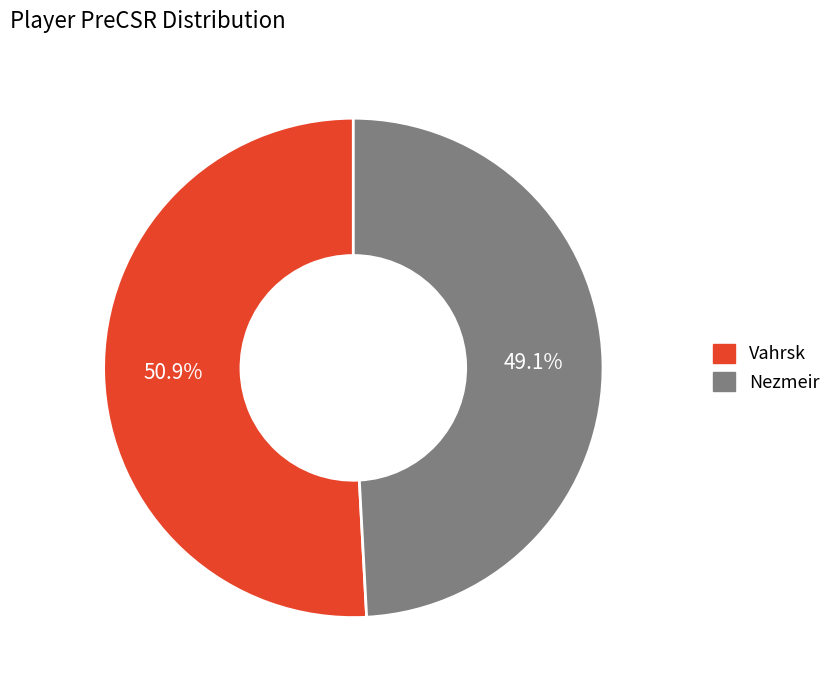

Does Vahrsk represent more than half of the total?

Yes